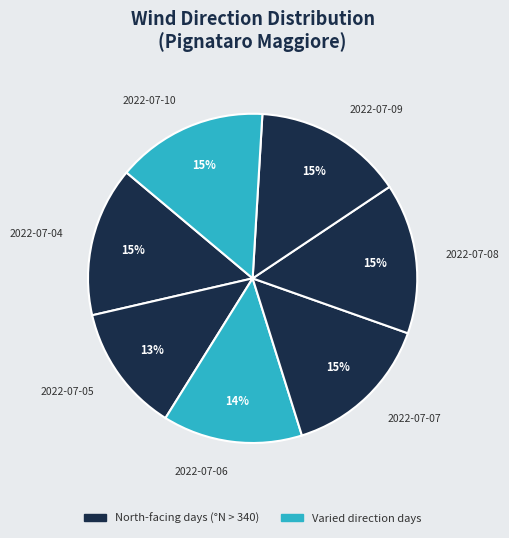

How many segments does this pie chart have?

7